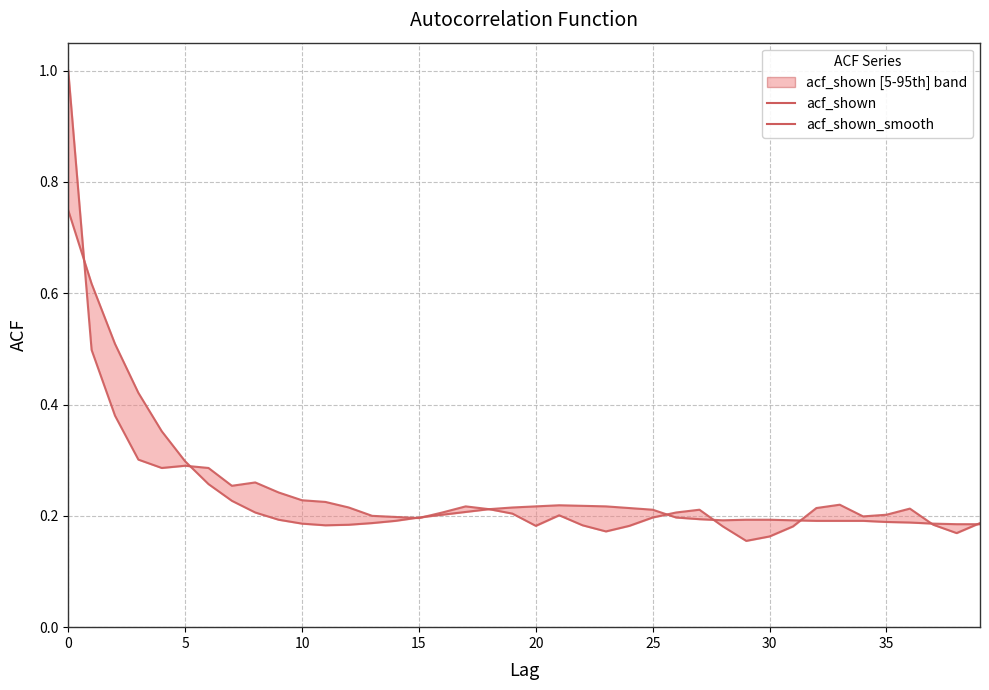

Count the acf_shown_smooth values in the range 0 to 1.

40